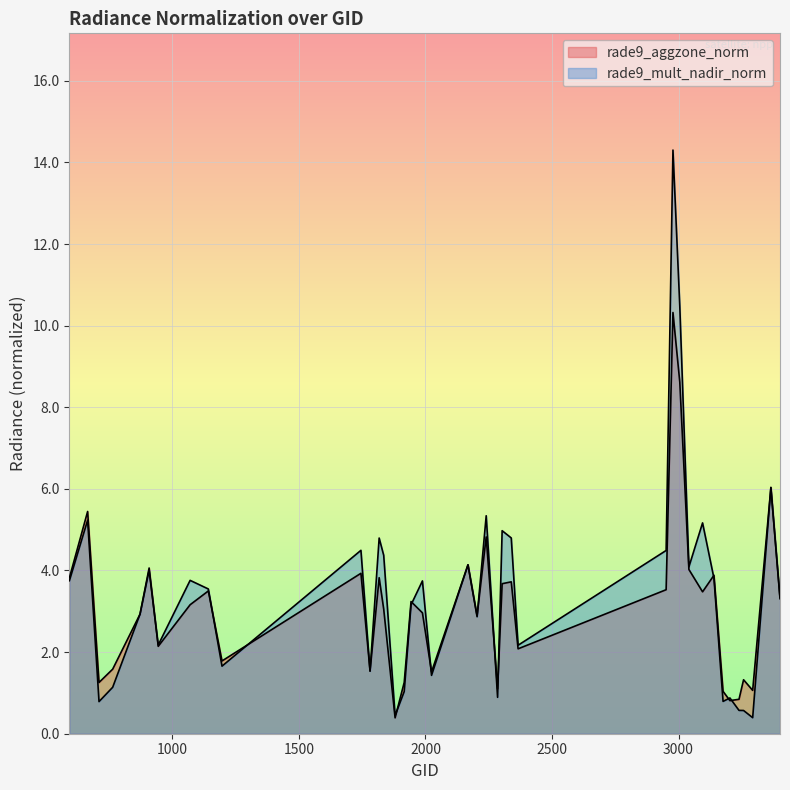

What are all the series names shown in the legend?

rade9_aggzone_norm, rade9_mult_nadir_norm